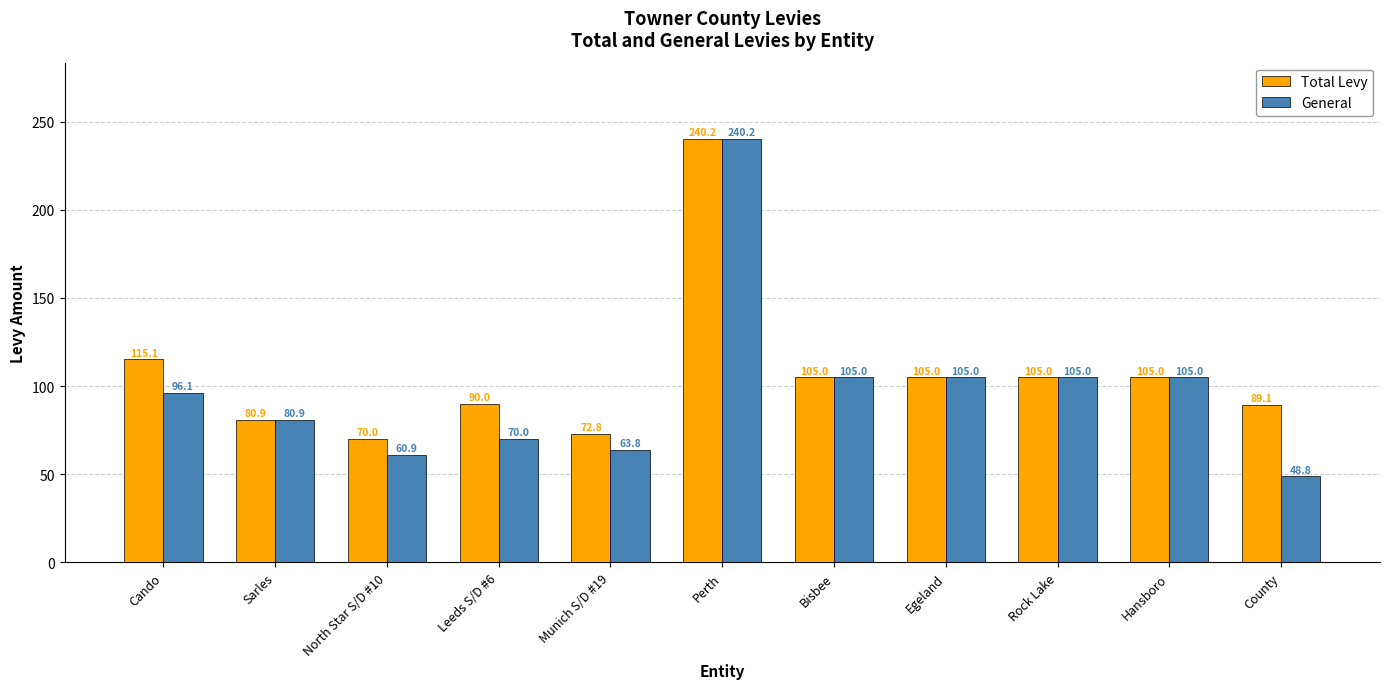

At which label is Total Levy closest to 155?

Cando